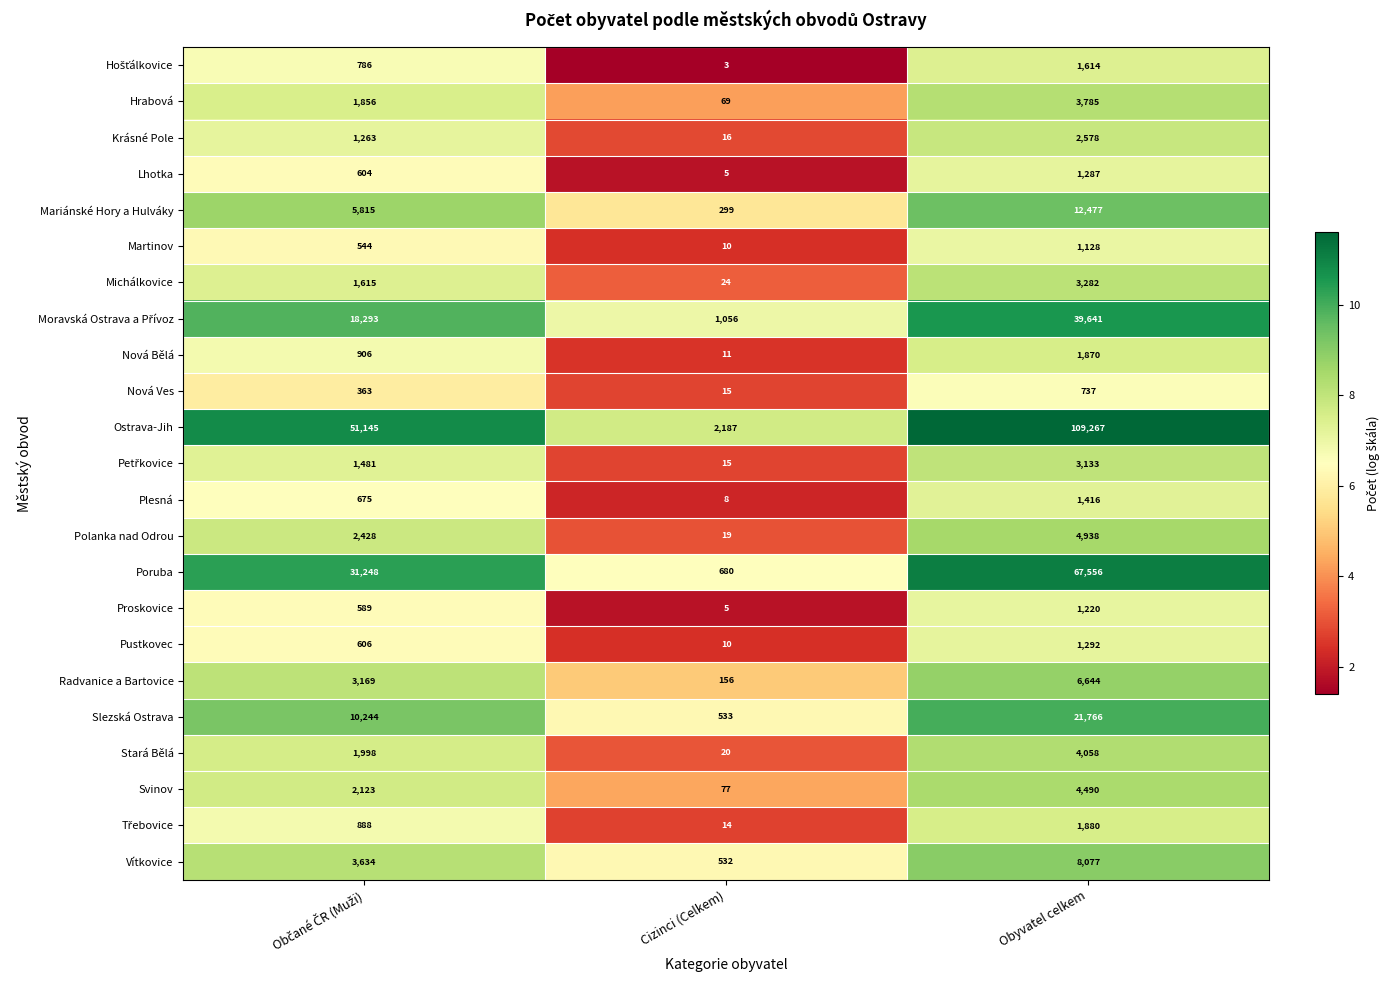

What is the smallest value displayed?

3